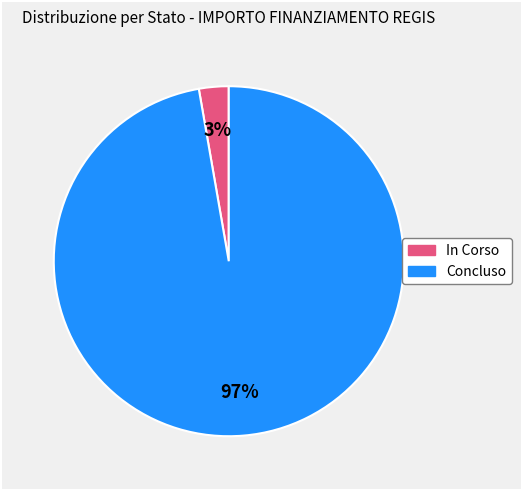

To the nearest percent, what is the average slice percentage?

50%